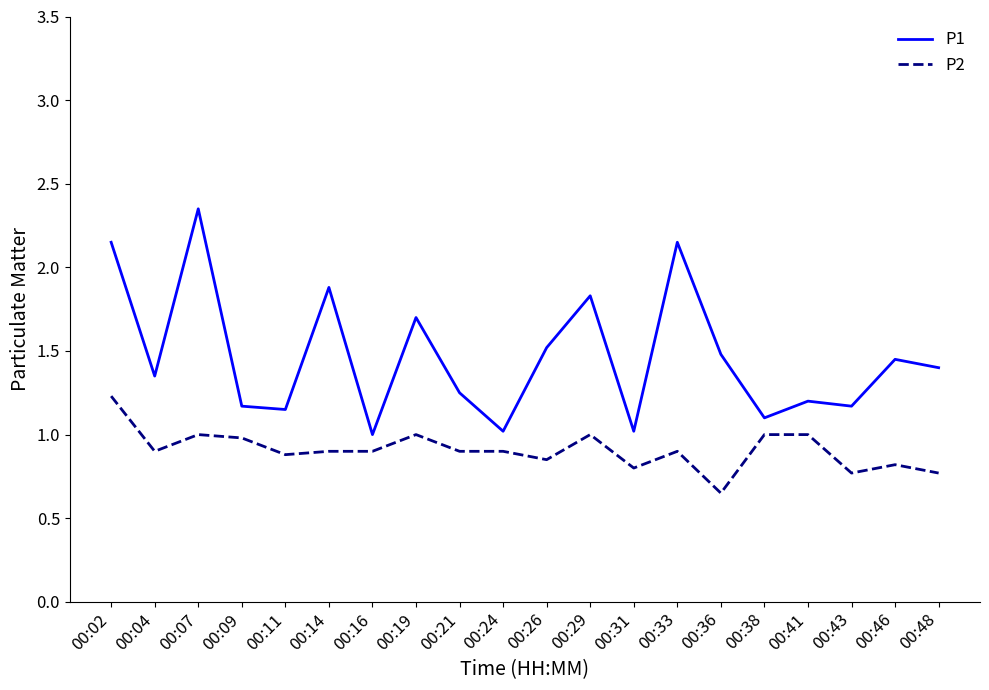

What value does the P1 series have at 00:16?

1.0